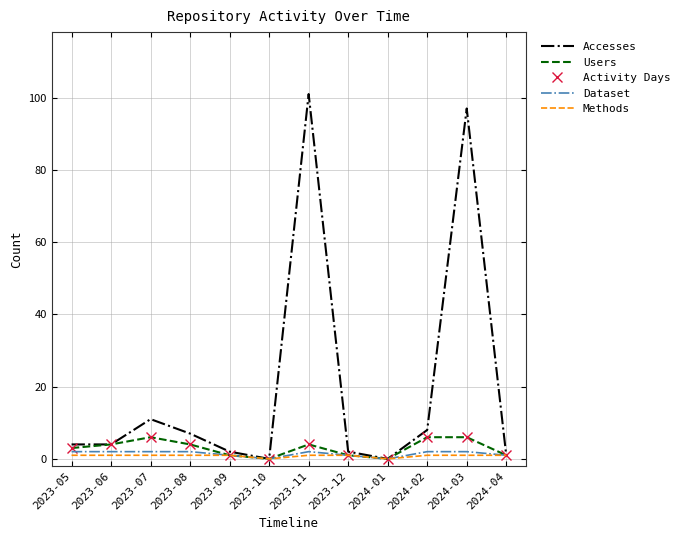

The value of Accesses at 2023-08 is 7. True or false?

True